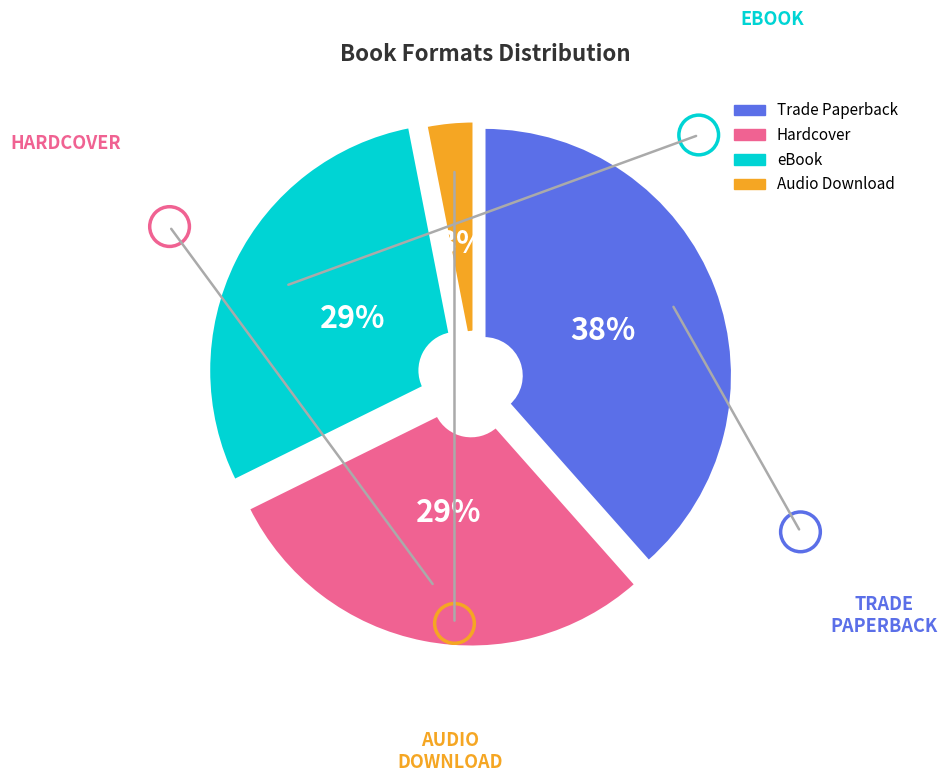

True or false: Audio Download accounts for 3% of the total.

True